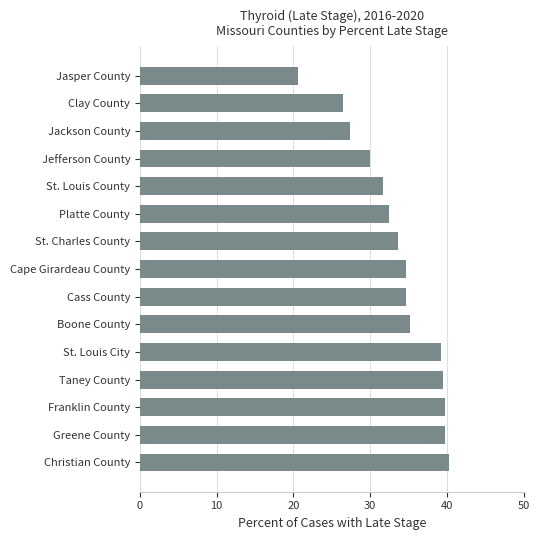

What value does the data have at Jasper County?

20.6